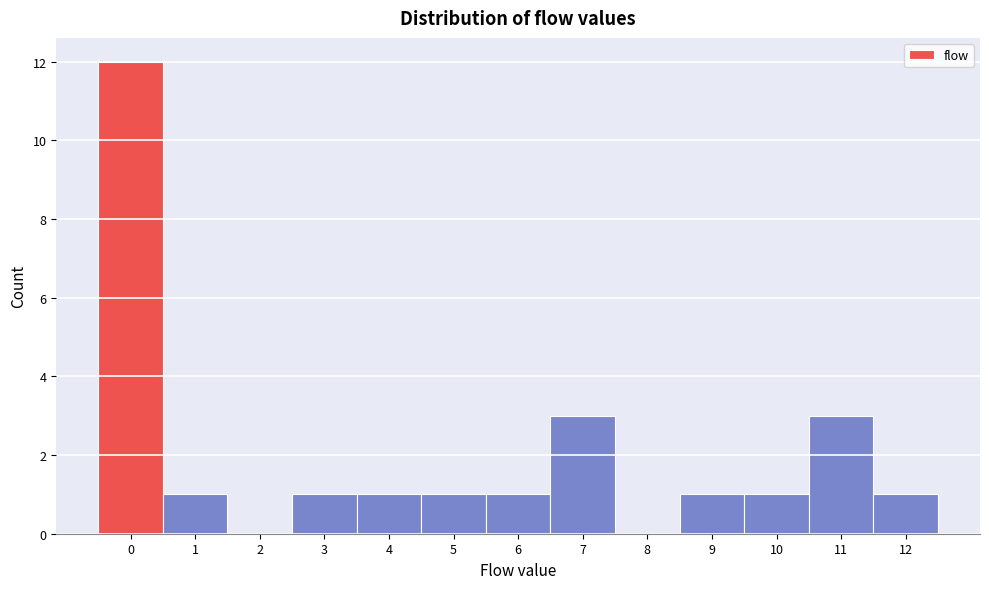

Over which range of the x-axis is the bar tallest?

-0.5 to 0.5